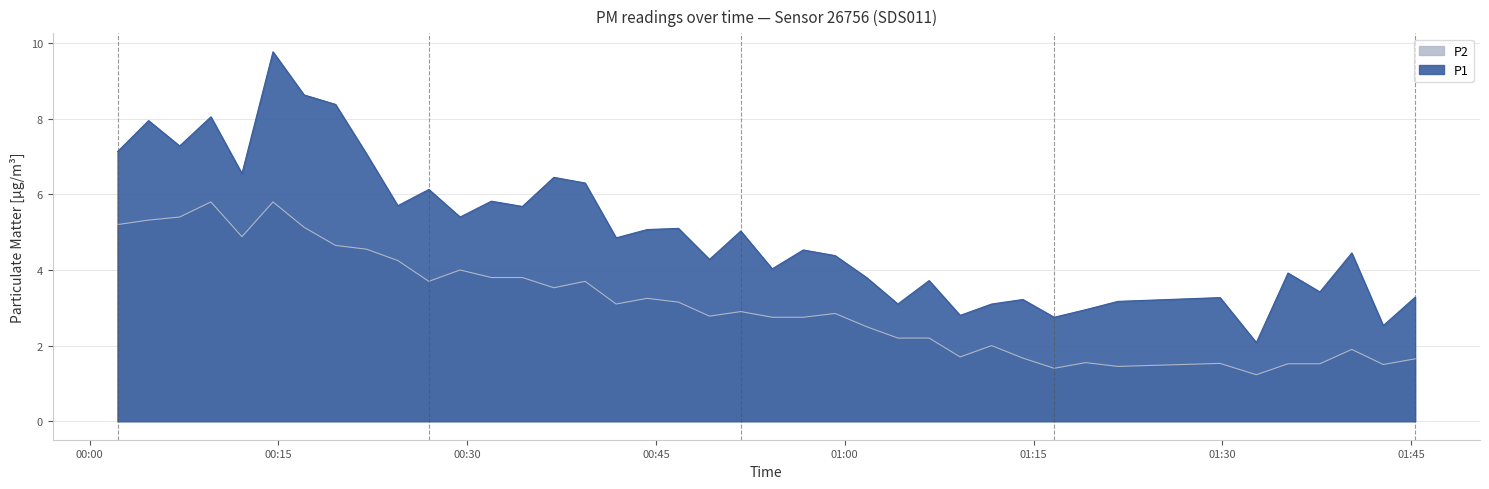

Rank the series by their maximum value, from lowest to highest.

P2, P1